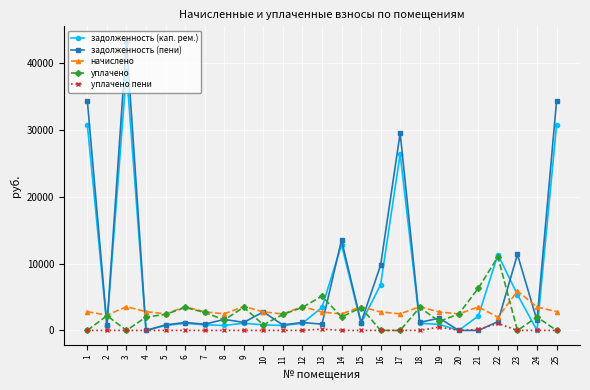

Rank the series by their maximum value, from lowest to highest.

уплачено пени, начислено, уплачено, задолженность (кап. рем.), задолженность (пени)